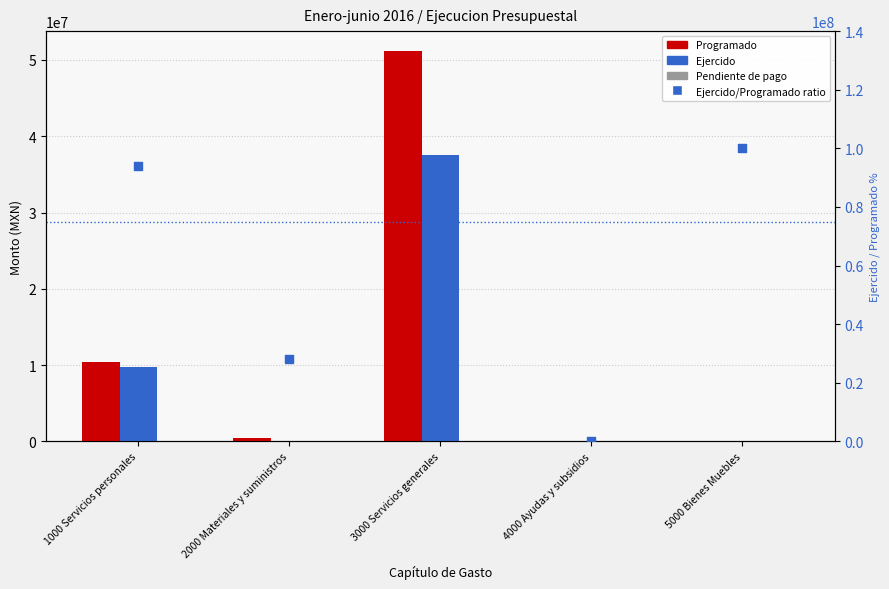

Which series has the largest total across all categories?

Ejercido/Programado ratio